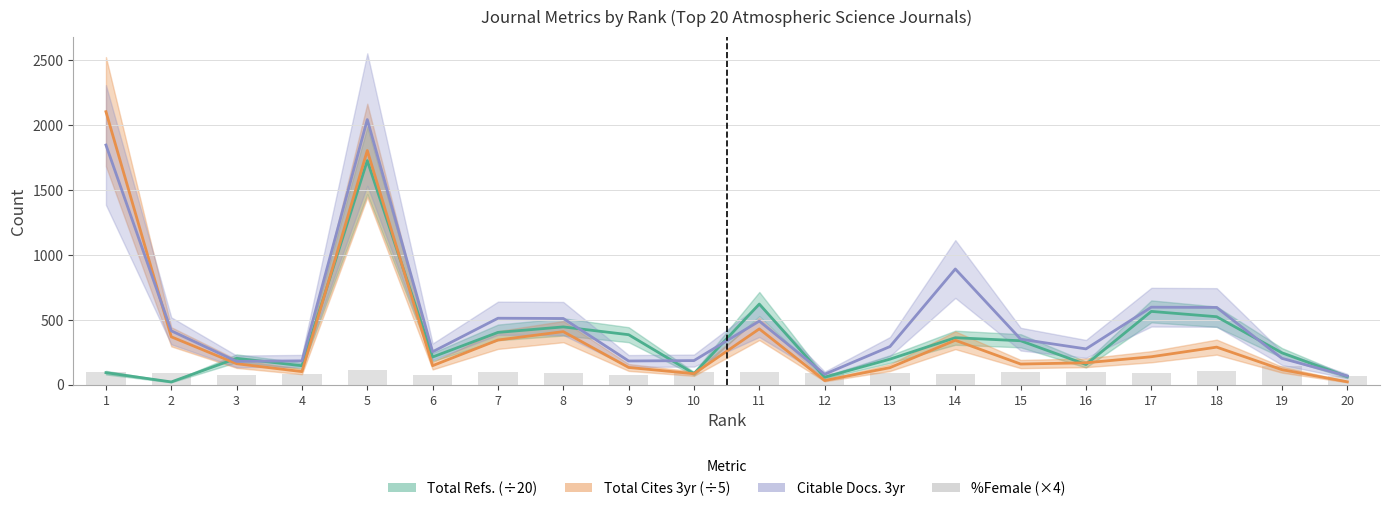

Does the chart contain any negative values?

No